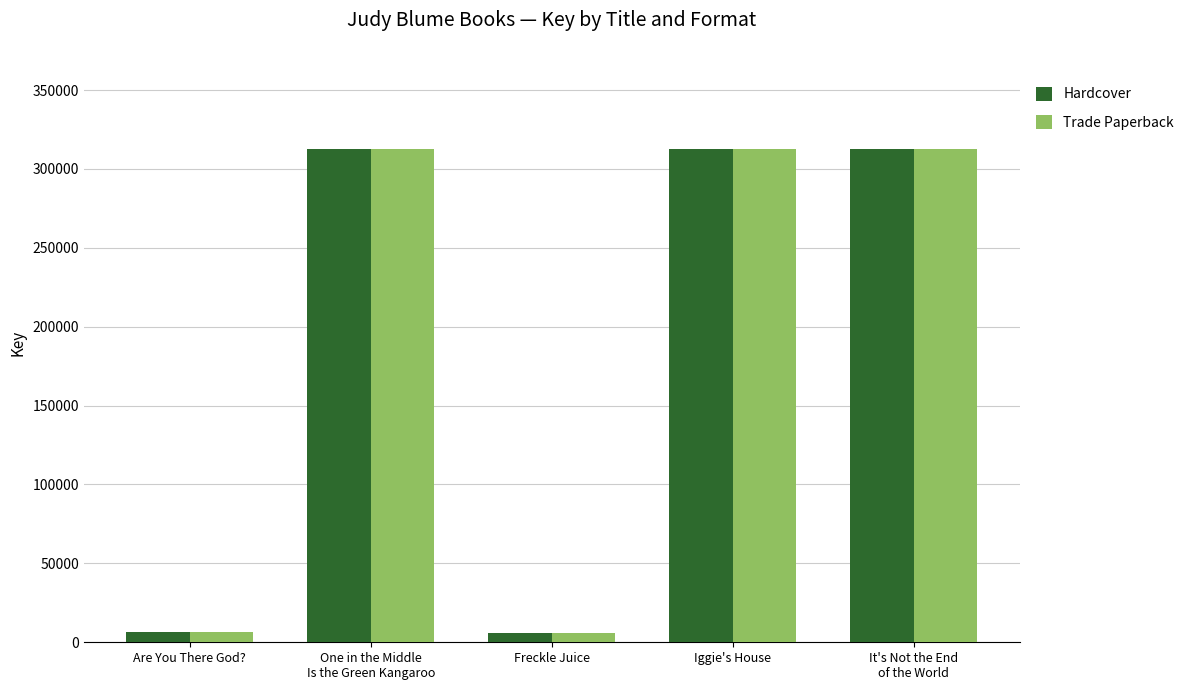

What is the maximum value shown in the chart?

312739